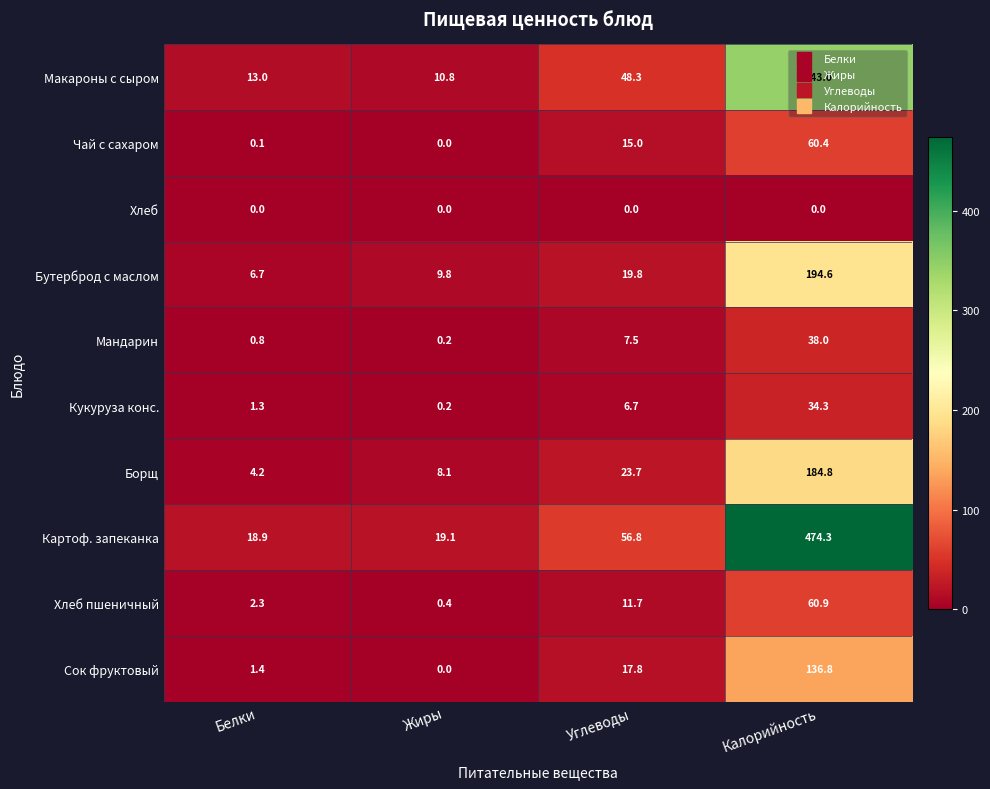

What is the minimum value for Бутерброд с маслом?

6.7